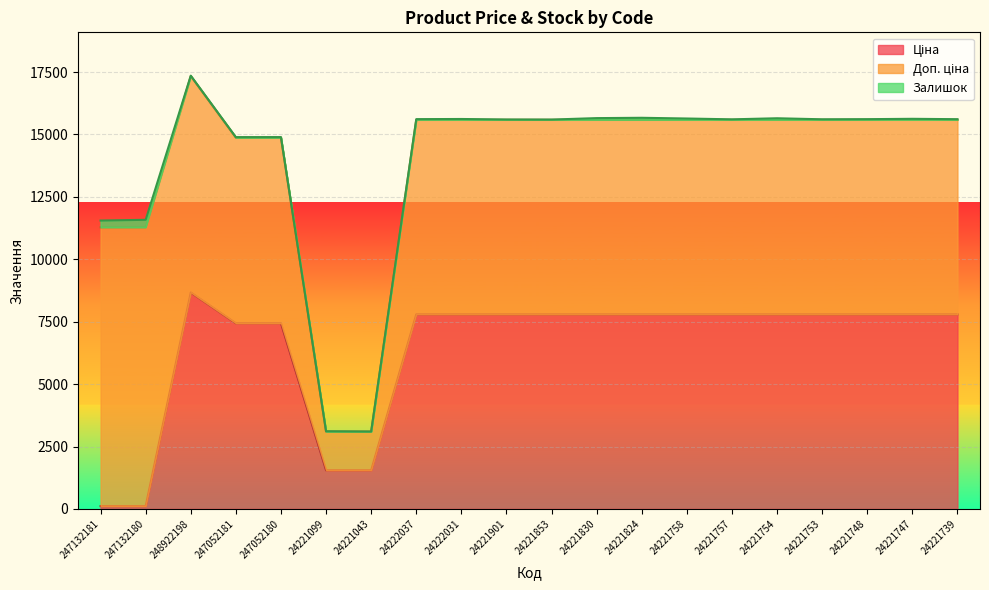

Count the number of categories in the chart.

20